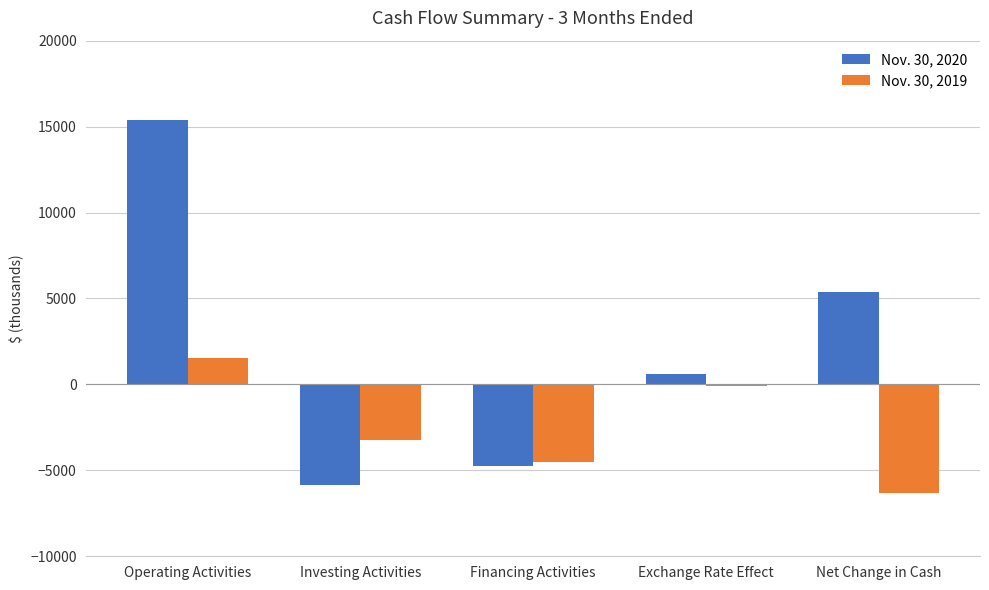

Rank the series by their maximum value, from highest to lowest.

Nov. 30, 2020, Nov. 30, 2019